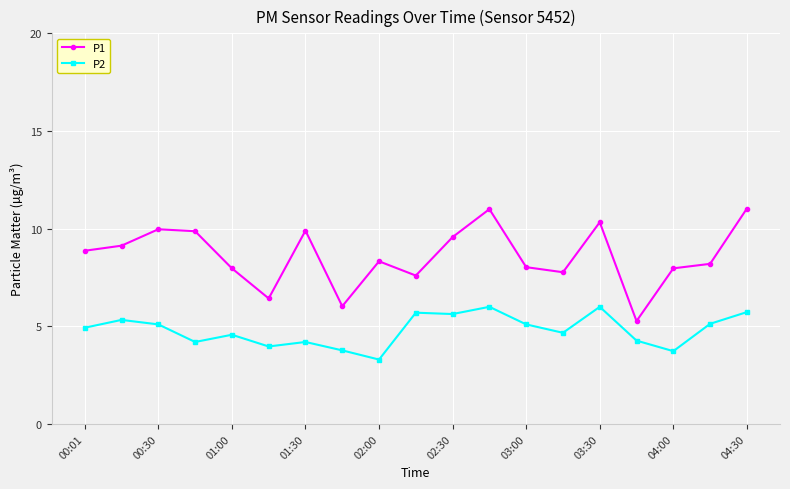

How many categories are shown in the chart?

19